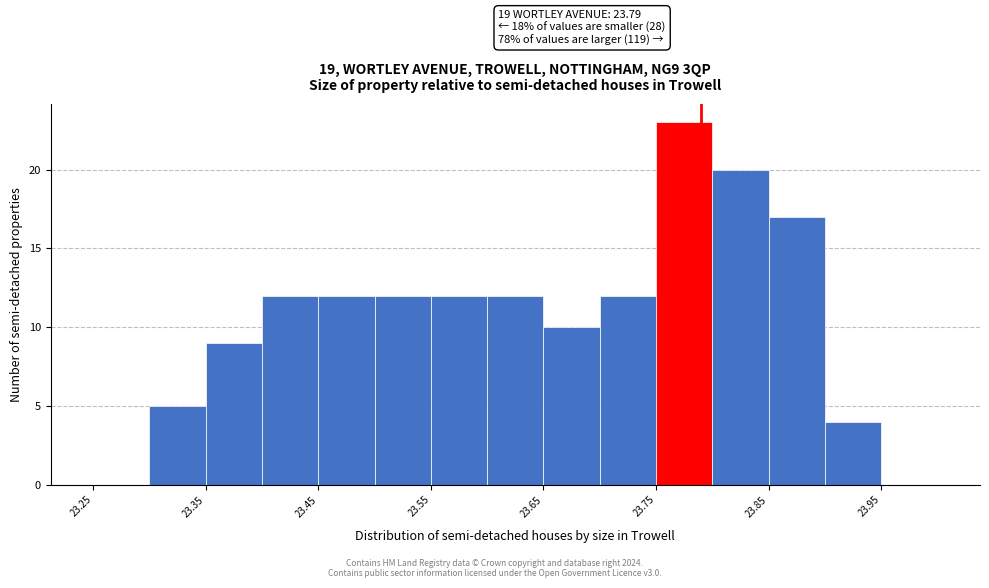

Over which range of the x-axis is the bar tallest?

23.75 to 23.80